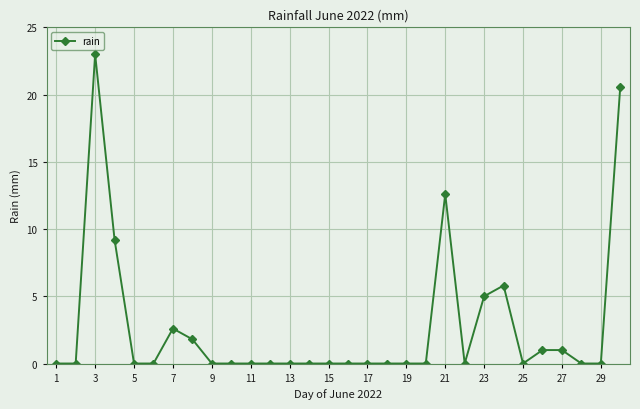

What is the greatest value displayed?

23.0